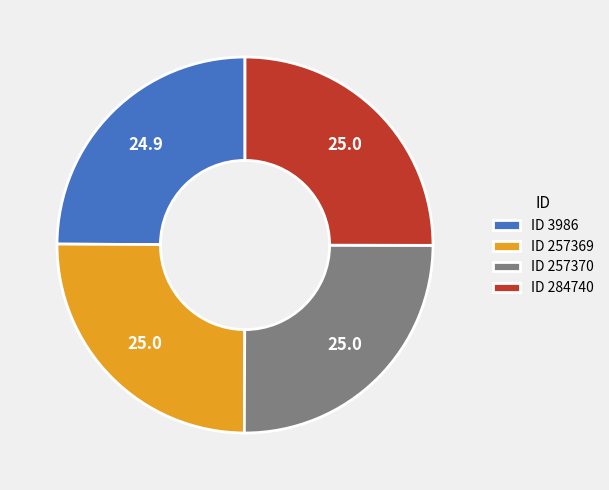

What is the ratio of the value at ID 3986 to the value at ID 257369?

1.0